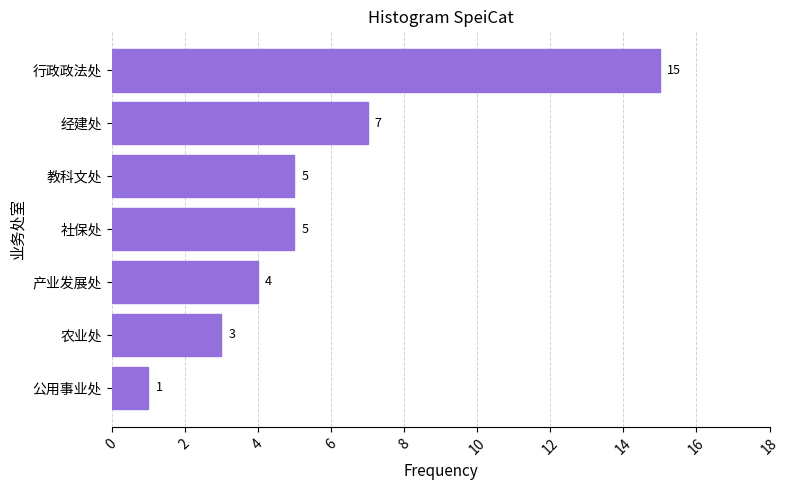

Are the bars horizontal?

Yes